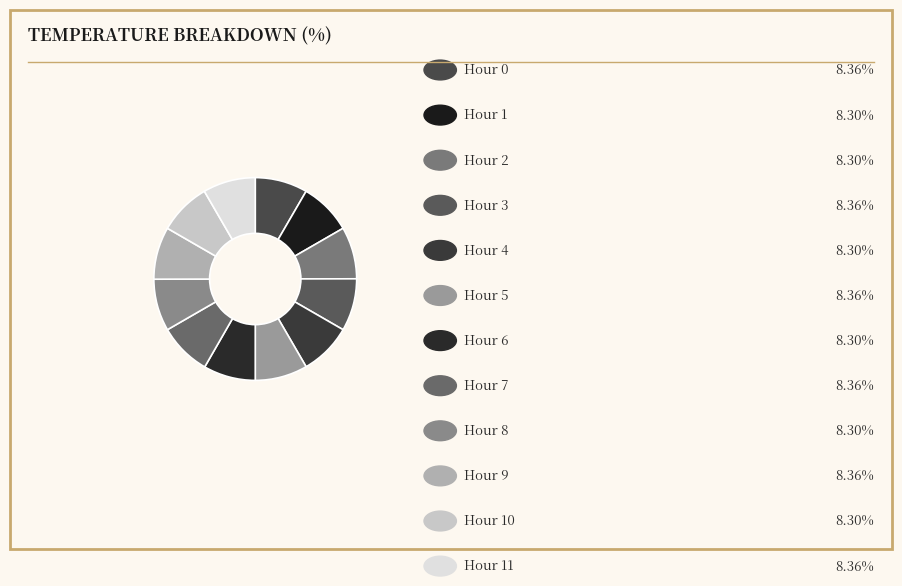

How many slices are in this pie chart?

12